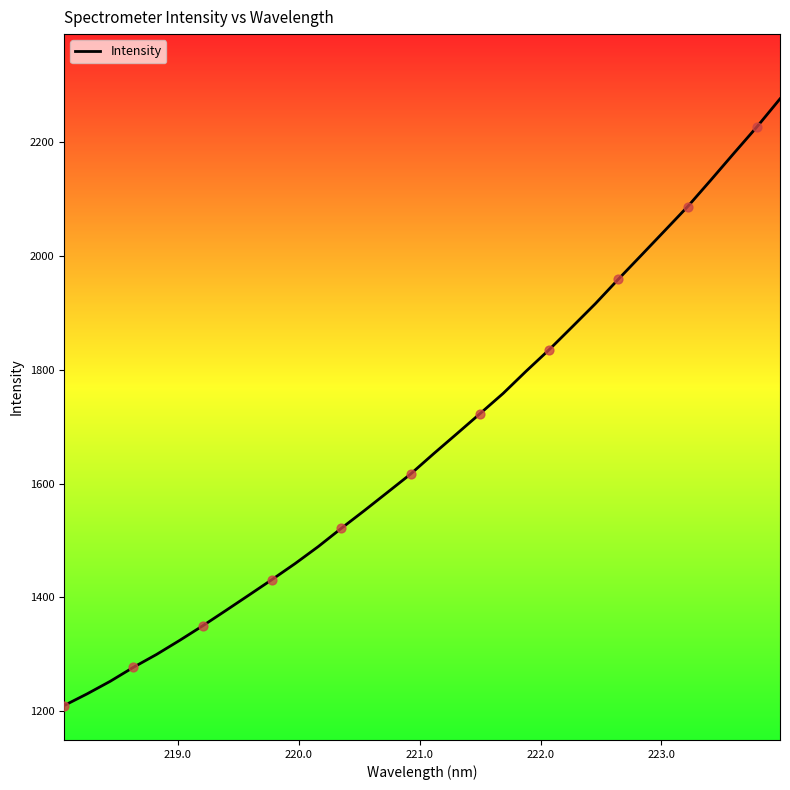

What is the minimum value shown in the chart?

1209.5